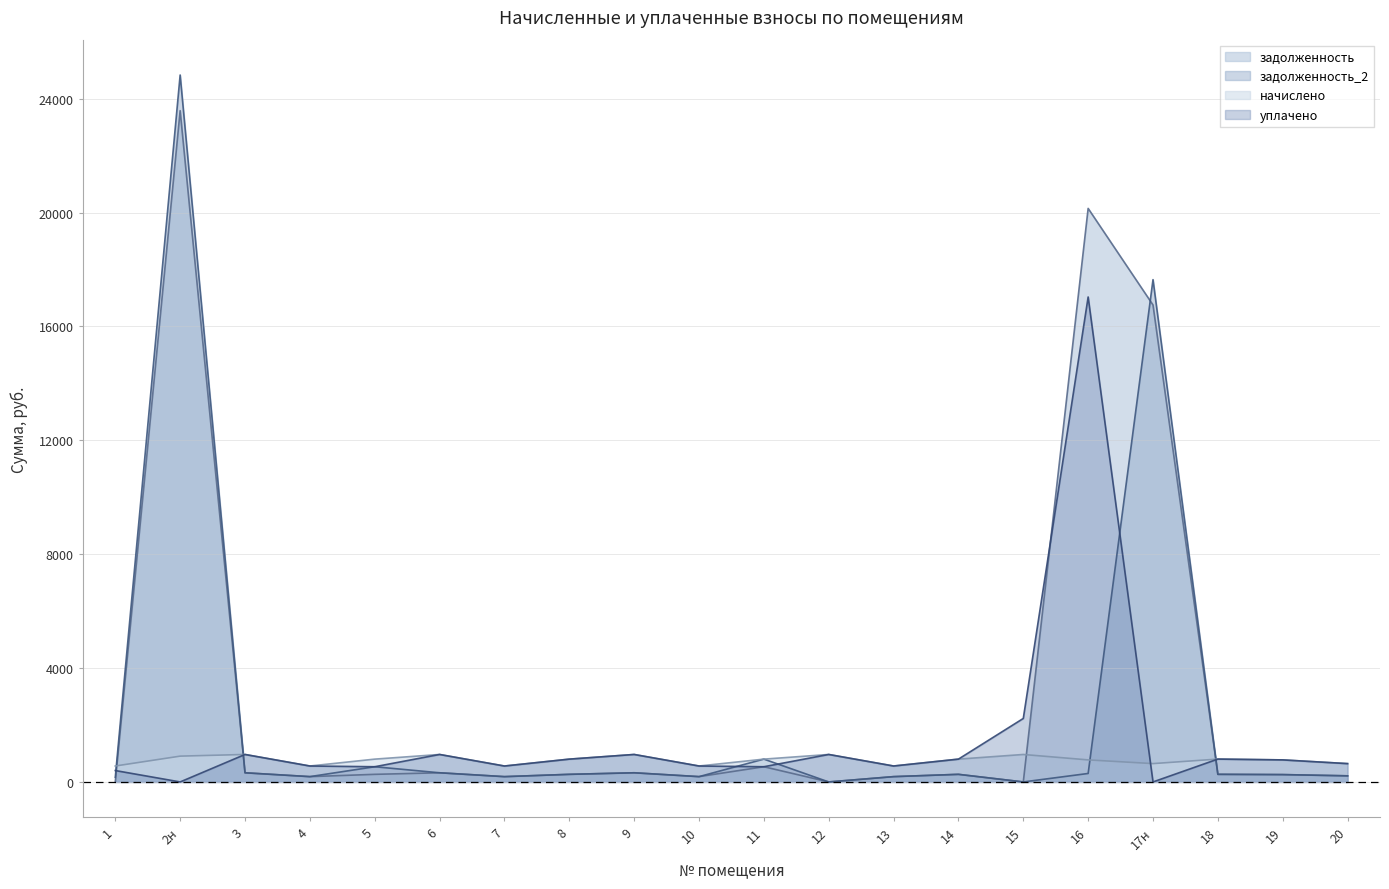

At how many categories does at least one series exceed 13996?

3